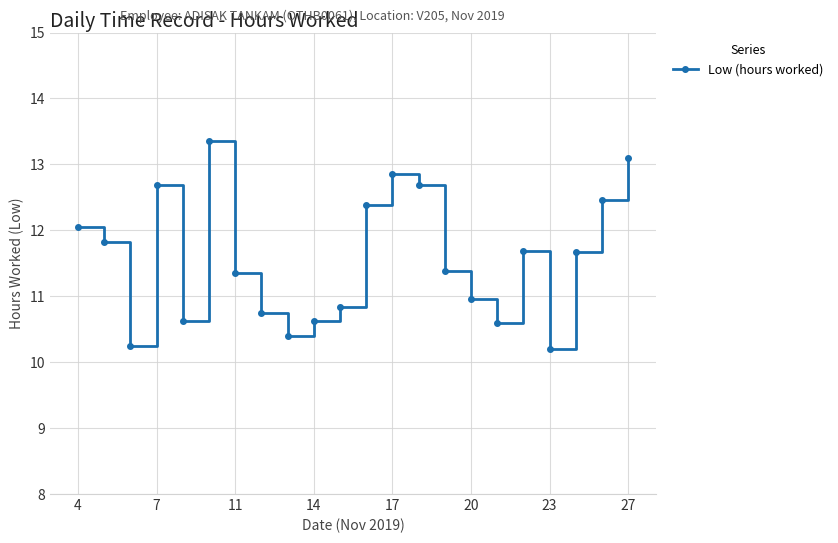

What is the value of the 1st point from the left?

12.1